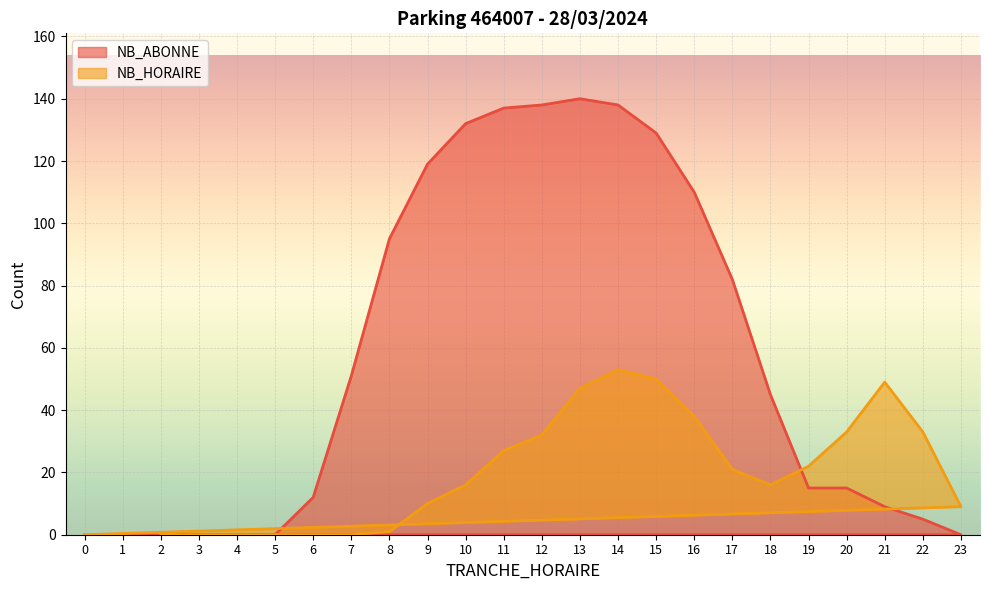

Between 15 and 18, which is larger?

15